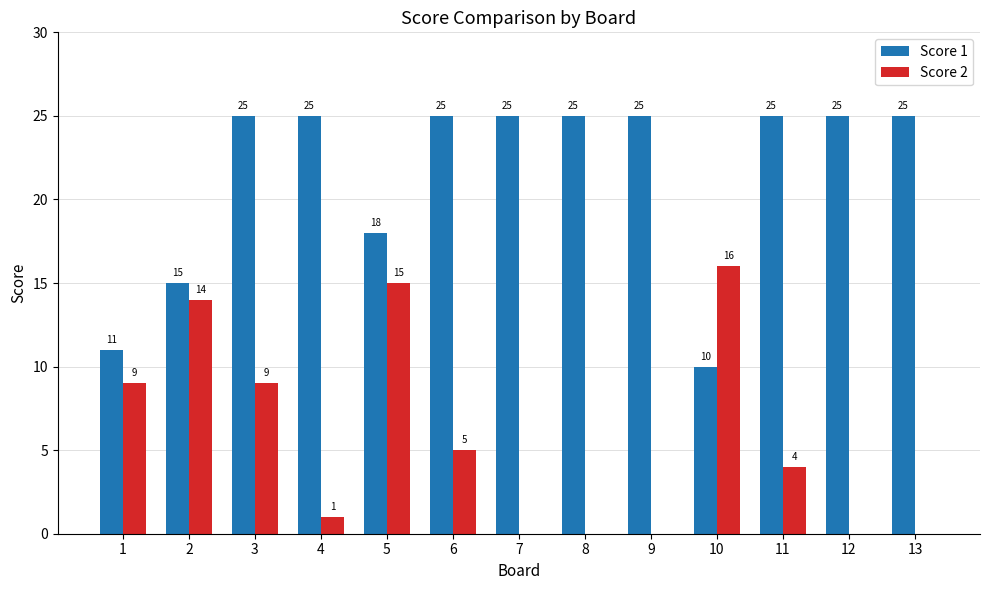

What is the sum of all Score 2 values?

73